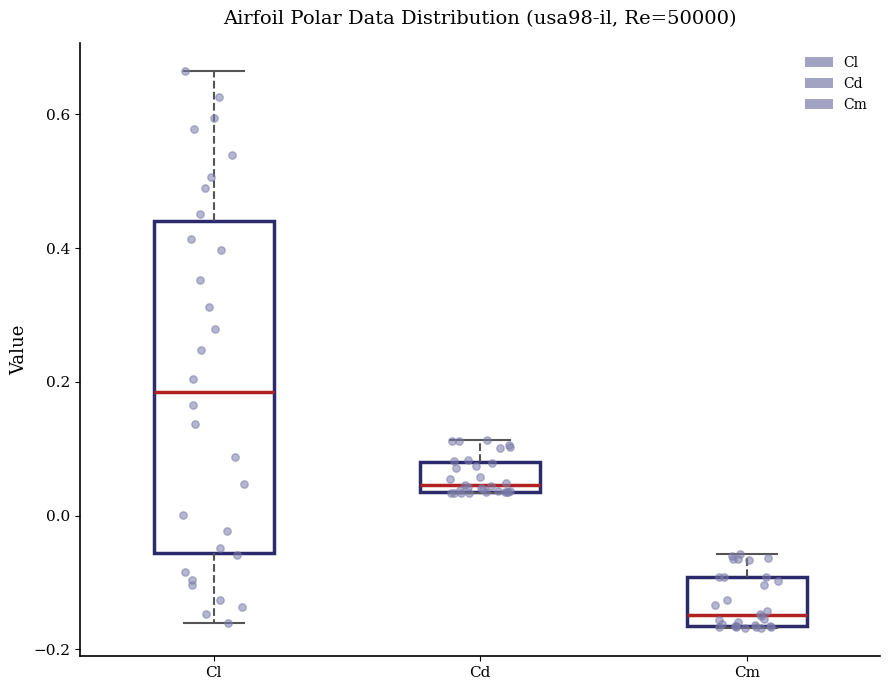

Reading left to right, transcribe this box plot: for each box, give where its median line is, the range the box spans, and where its two whiskers end, as read against the y-axis. The values are not printed on the chart, so give them approximately, as read against the axis.

Cl: median 0.18, box -0.06 to 0.44, whiskers -0.16 to 0.66
Cd: median 0.04 (just above the box's lower edge), box 0.04 to 0.08, whiskers 0.04 to 0.12
Cm: median -0.14, box -0.16 to -0.10, whiskers -0.16 to -0.06